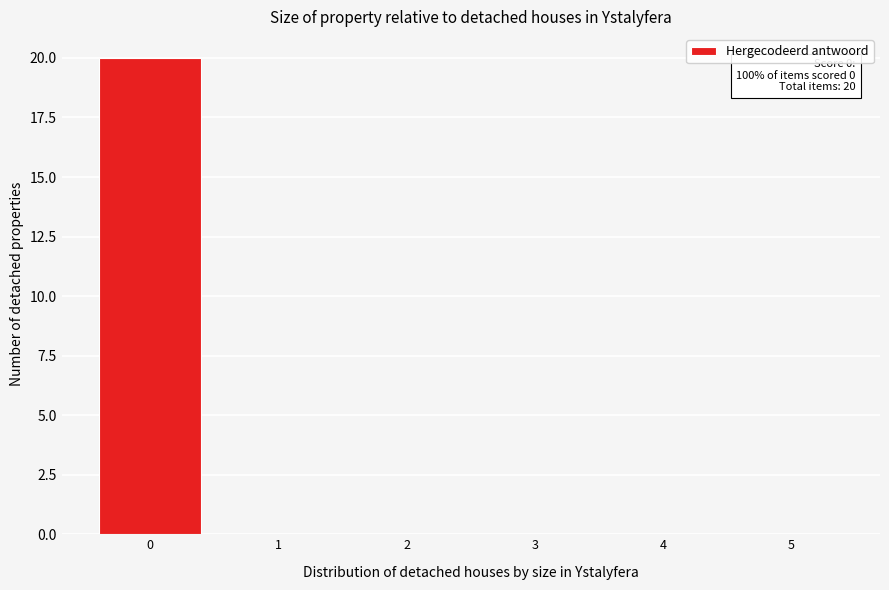

Over which range of the x-axis is the bar tallest?

-0.5 to 0.5